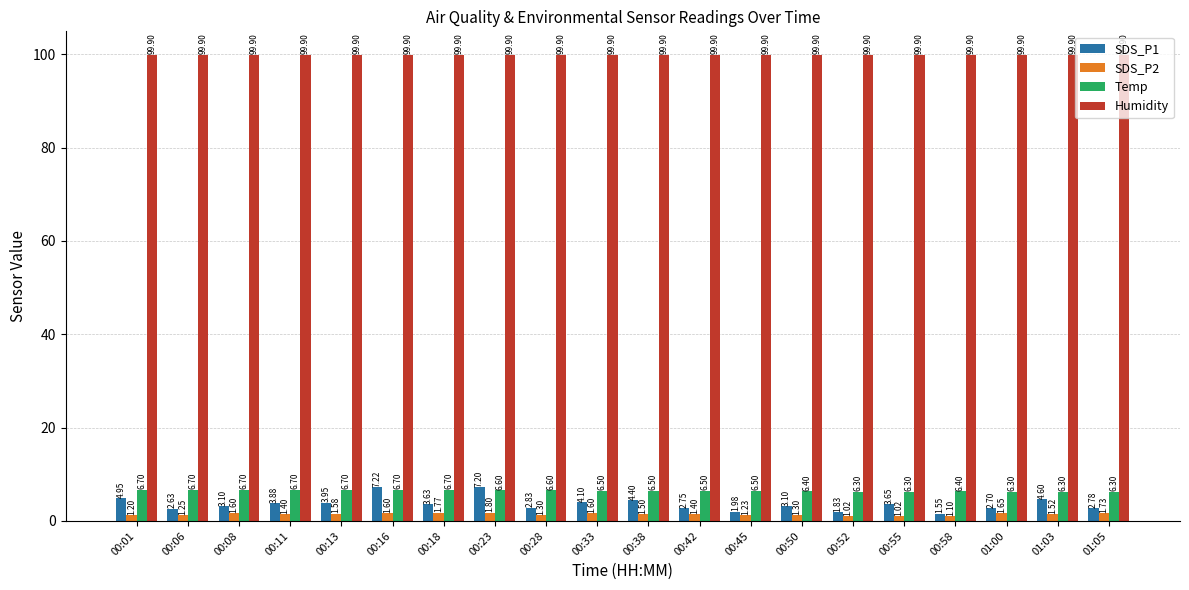

The value of Humidity at 00:52 is 99.9. True or false?

True